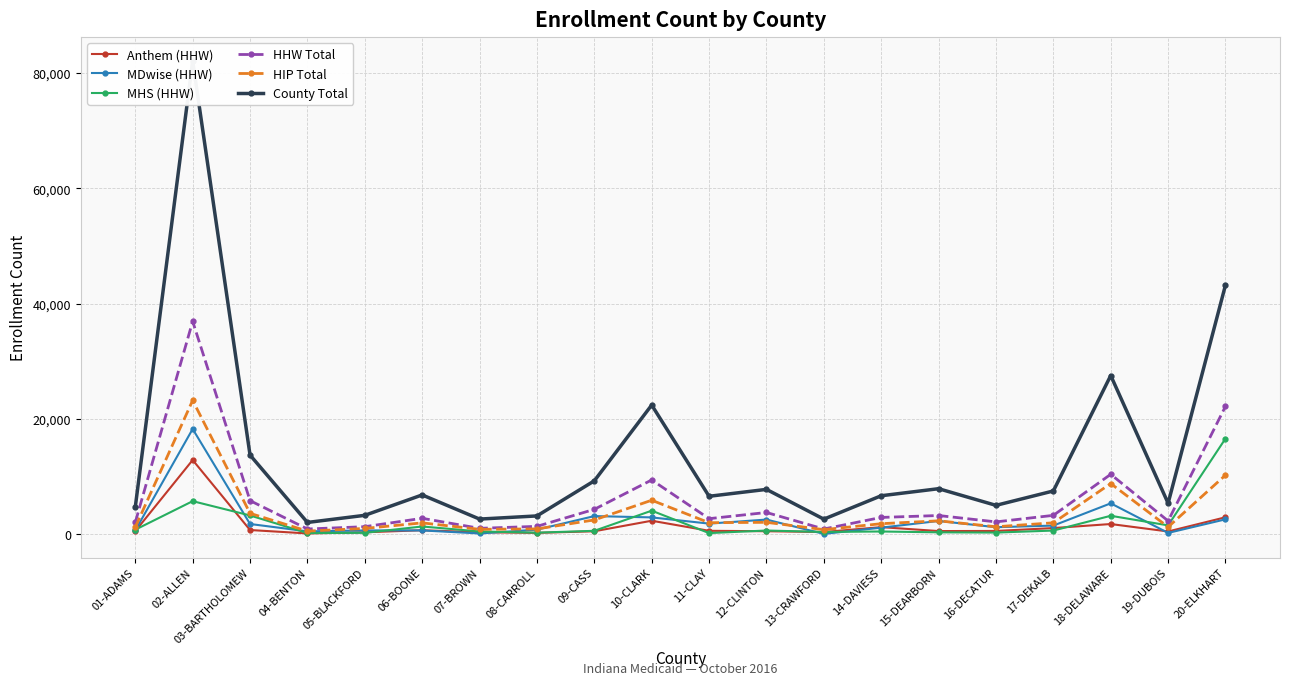

What is the difference between the highest and lowest values at 17-DEKALB?

6864